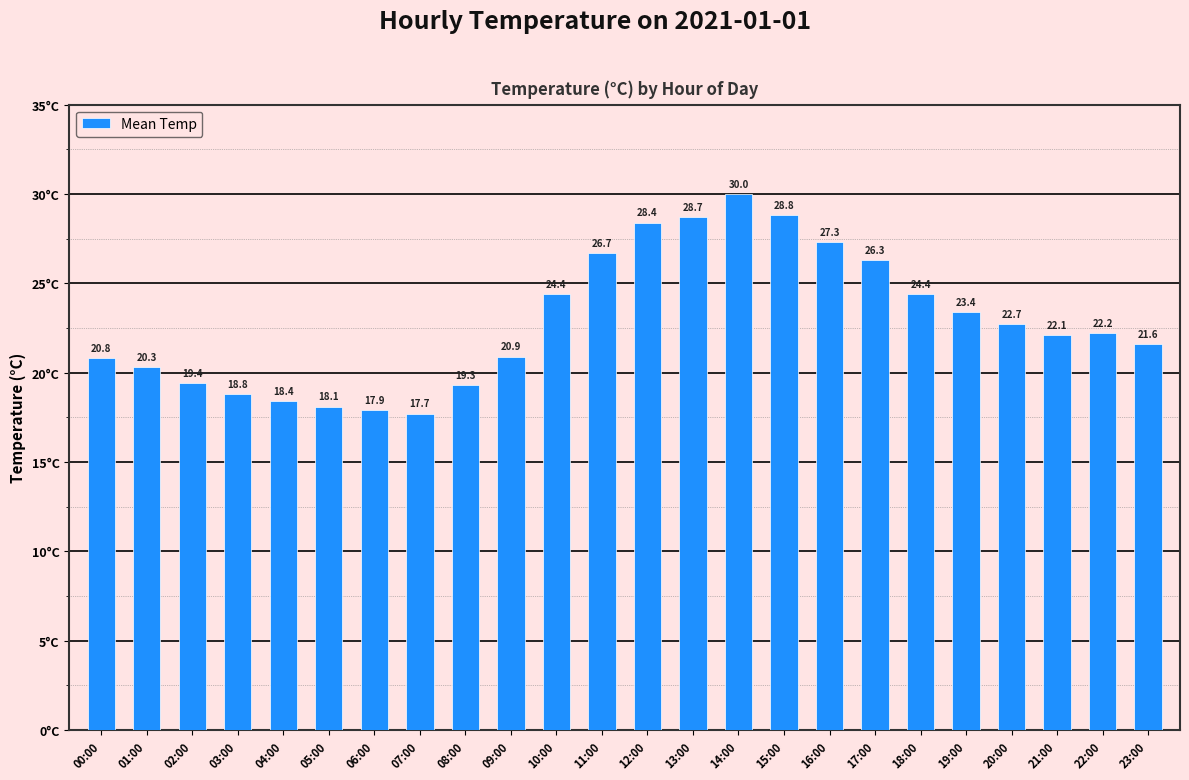

What is the value of the 2nd bar from the left?

20.3